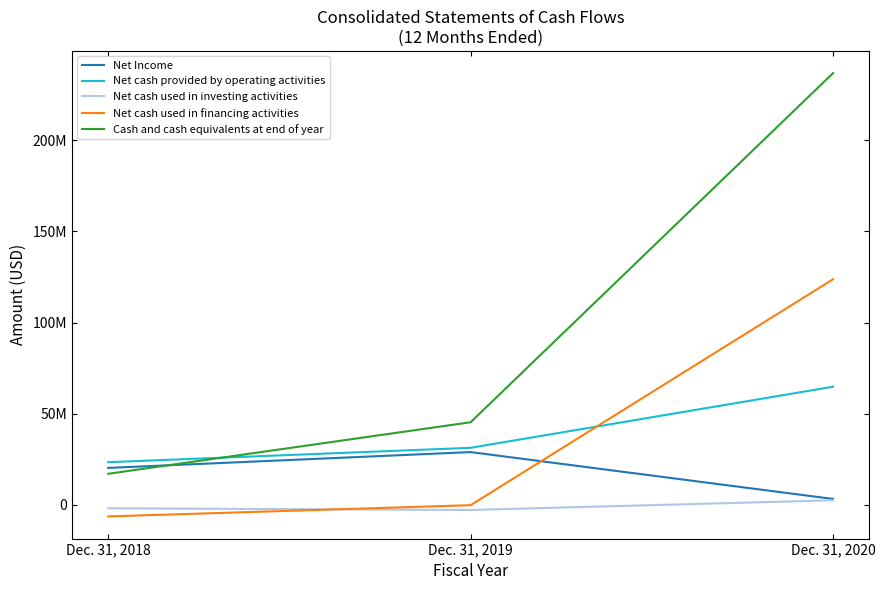

At which label is Net cash used in financing activities closest to 58699960?

Dec. 31, 2019